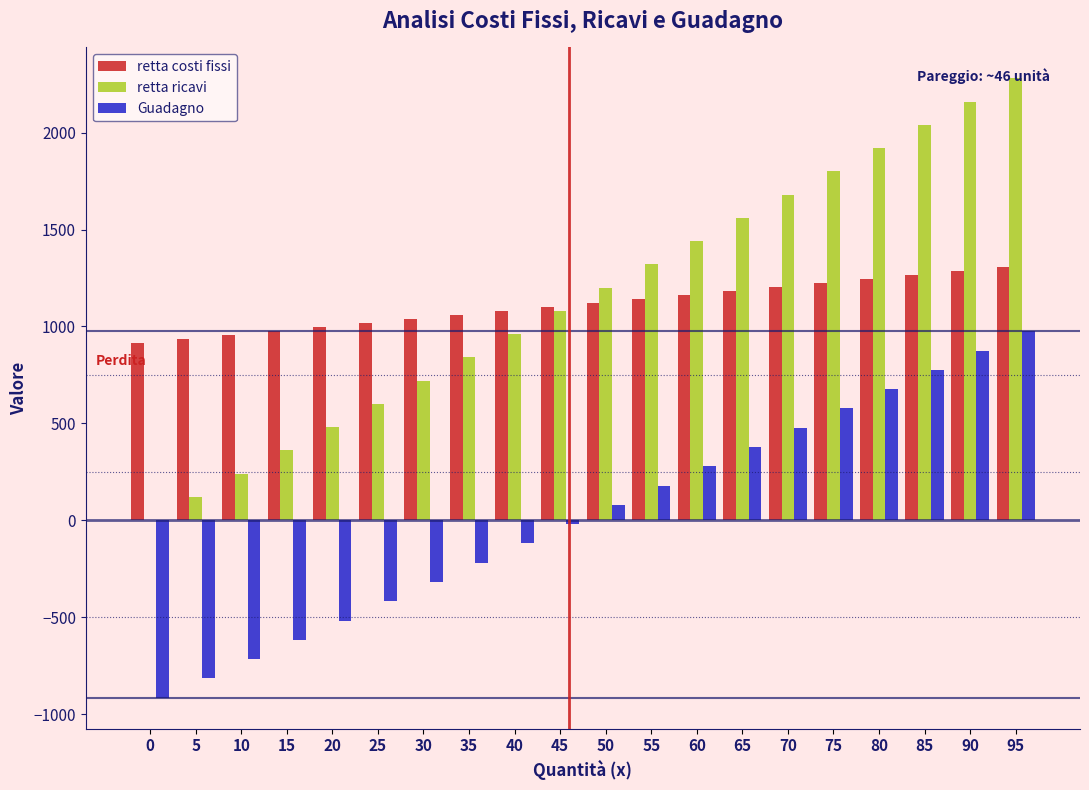

What is the total value across all series at 15?

720.0